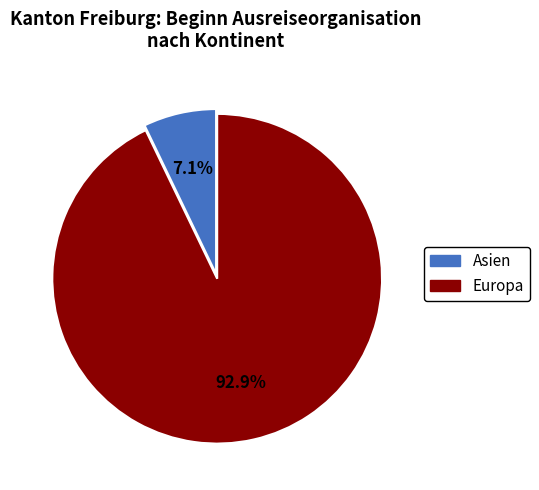

Does any single category account for the majority?

Yes